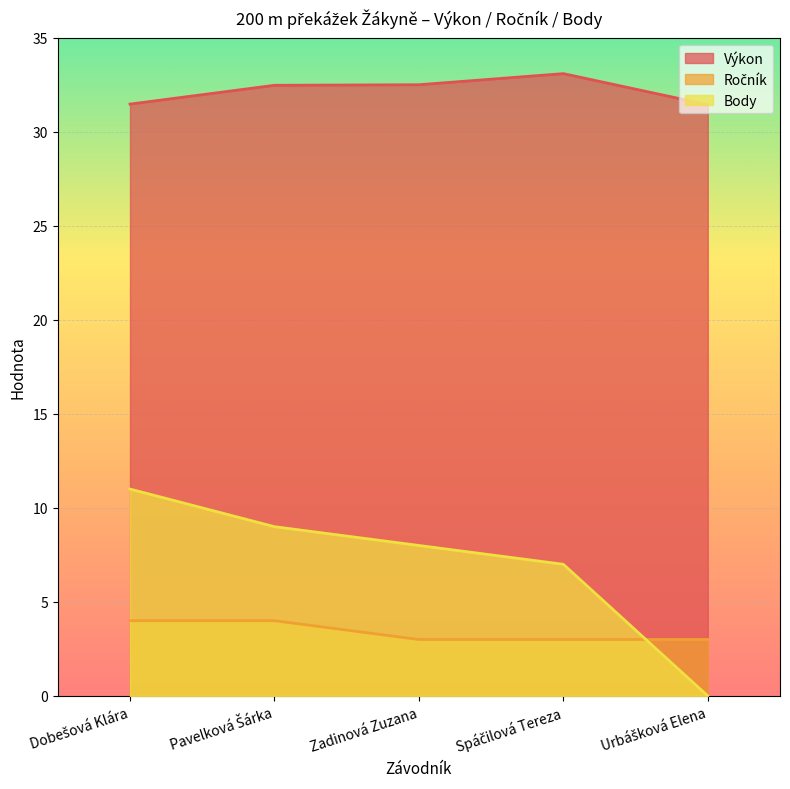

At Pavelková Šárka, list the series in order from largest to smallest.

Výkon, Body, Ročník